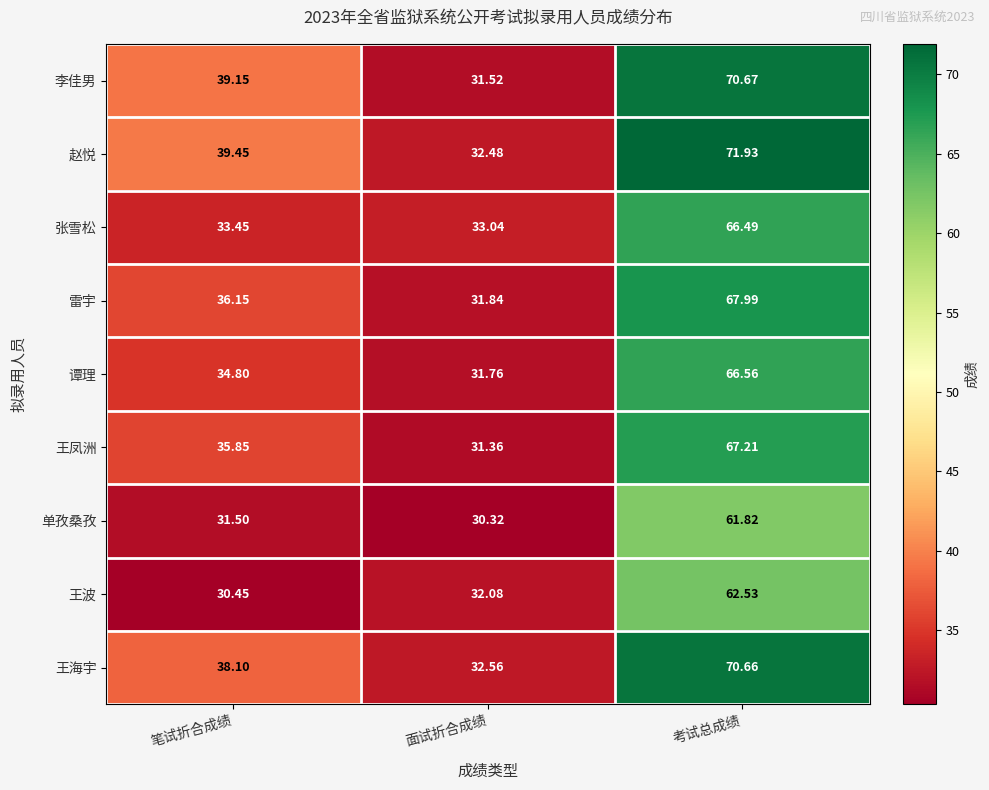

Which series changed the most between 笔试折合成绩 and 考试总成绩?

张雪松